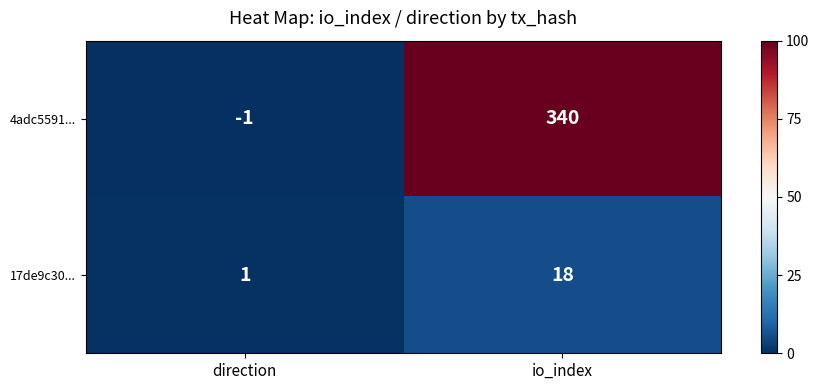

How many positive values does the 4adc5591... series have?

1